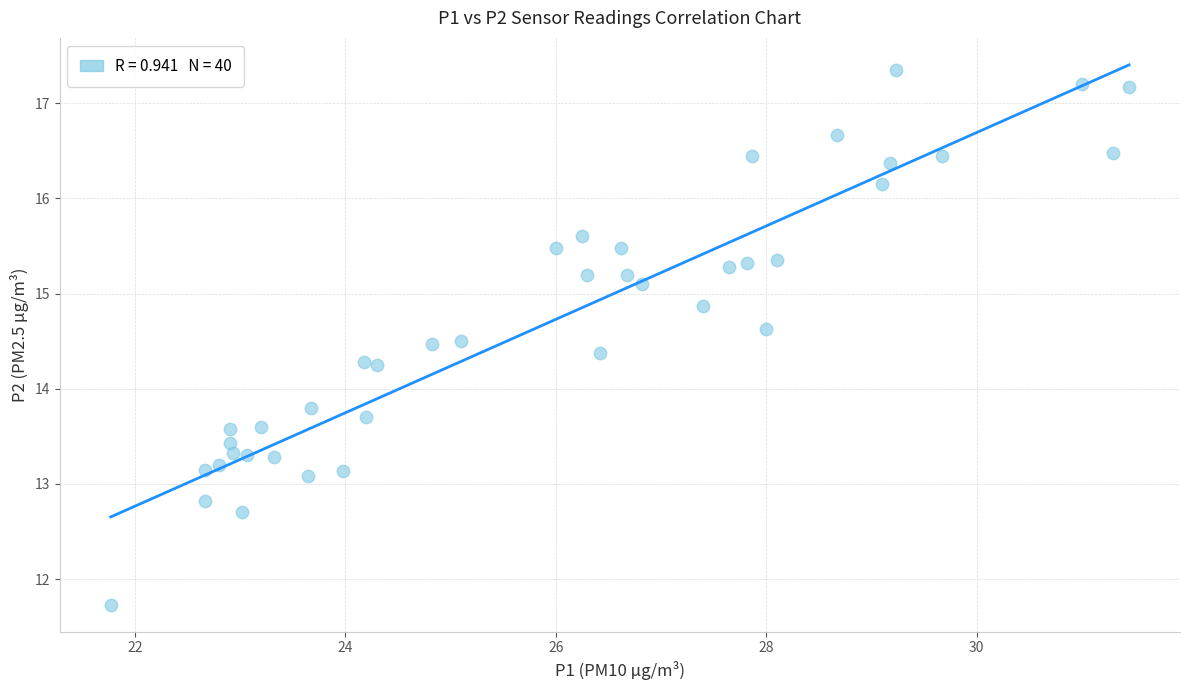

What is the range of Y values (max minus min)?

5.6